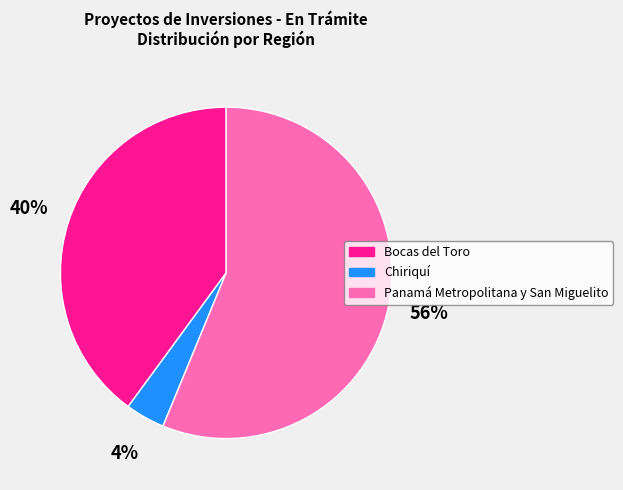

Is the sum of Panamá Metropolitana y San Miguelito and Bocas del Toro greater than half?

Yes